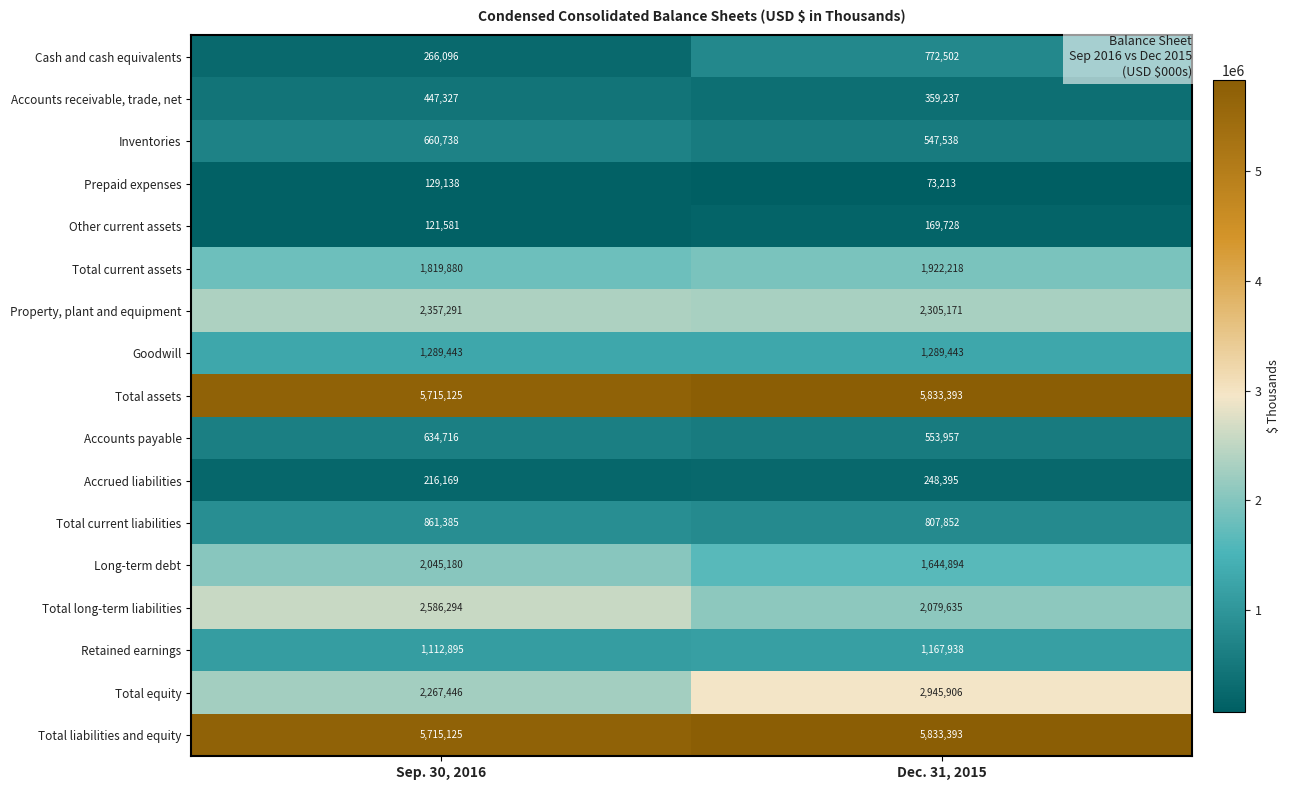

At which category is the sum across all series the highest?

Dec. 31, 2015